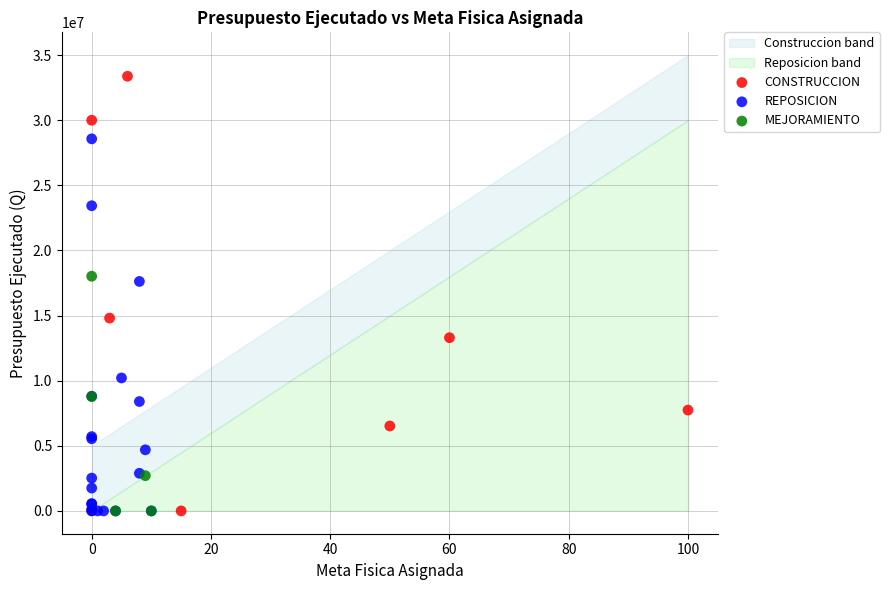

Which series reaches the maximum Y coordinate?

CONSTRUCCION